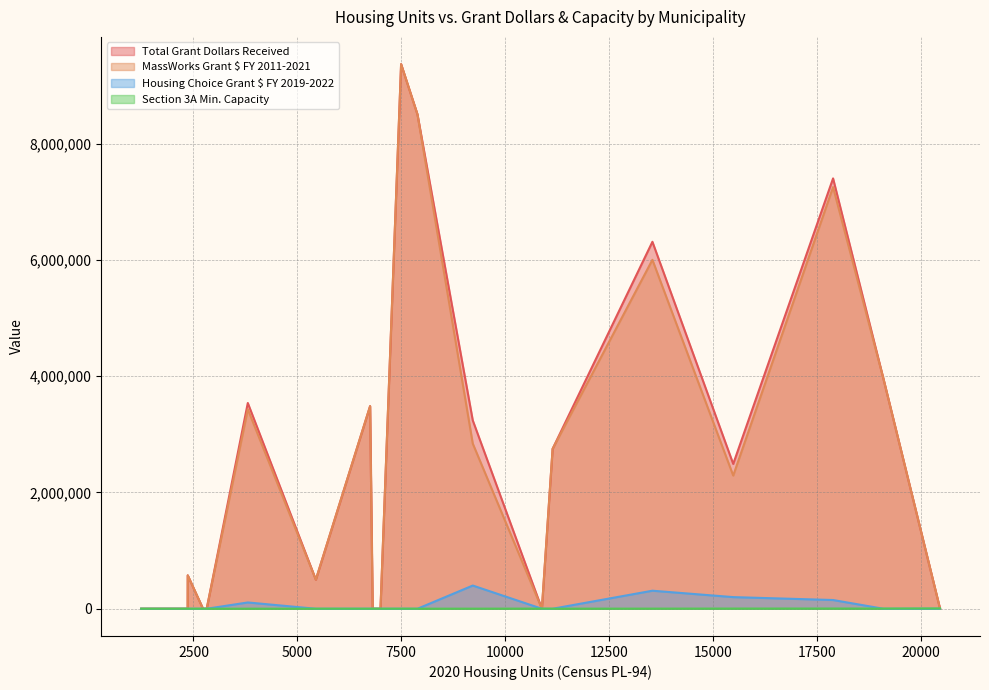

What is the average value of the Section 3A Min. Capacity series?

1569